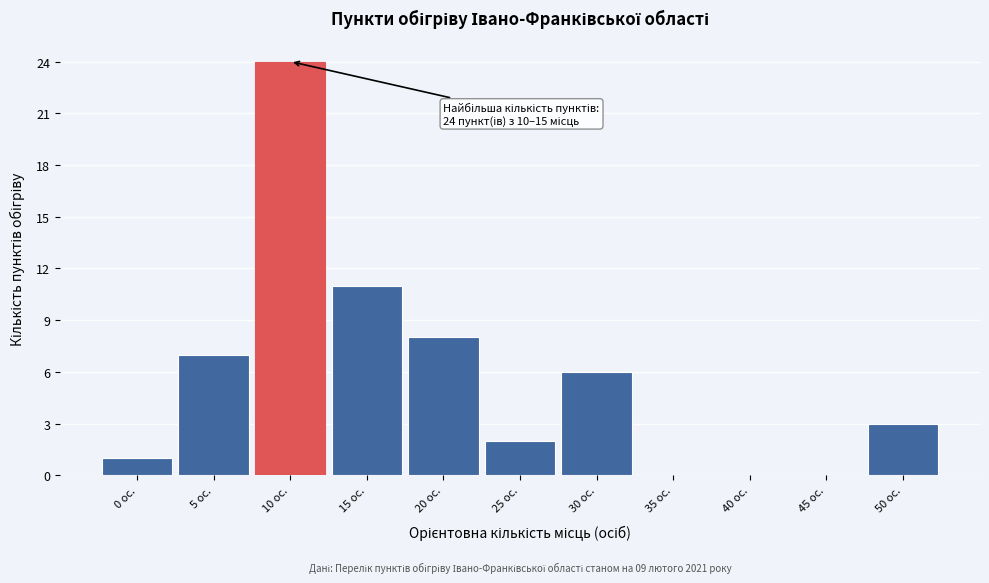

Reading right to left, list all the values displayed in this chart.

50 ос.=3	45 ос.=0	40 ос.=0	35 ос.=0	30 ос.=6	25 ос.=2	20 ос.=8	15 ос.=11	10 ос.=24	5 ос.=7	0 ос.=1